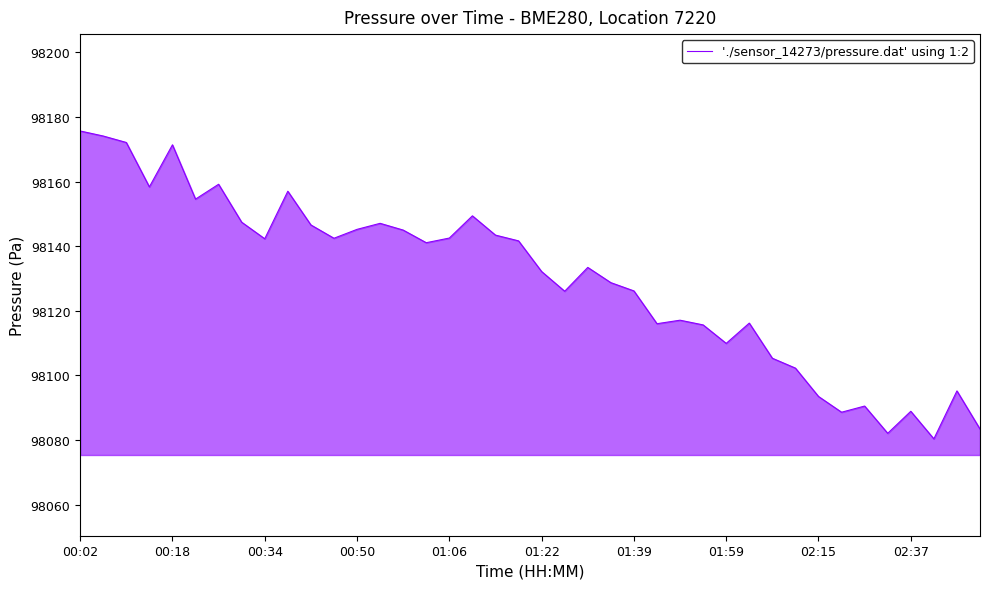

What is the maximum value shown in the chart?

98175.7